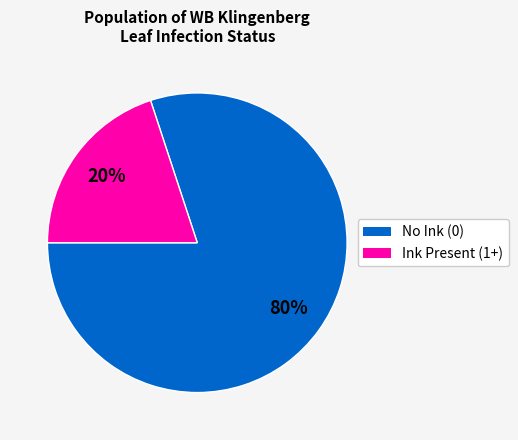

To the nearest percent, what is the difference between the largest and smallest slice percentages?

60%